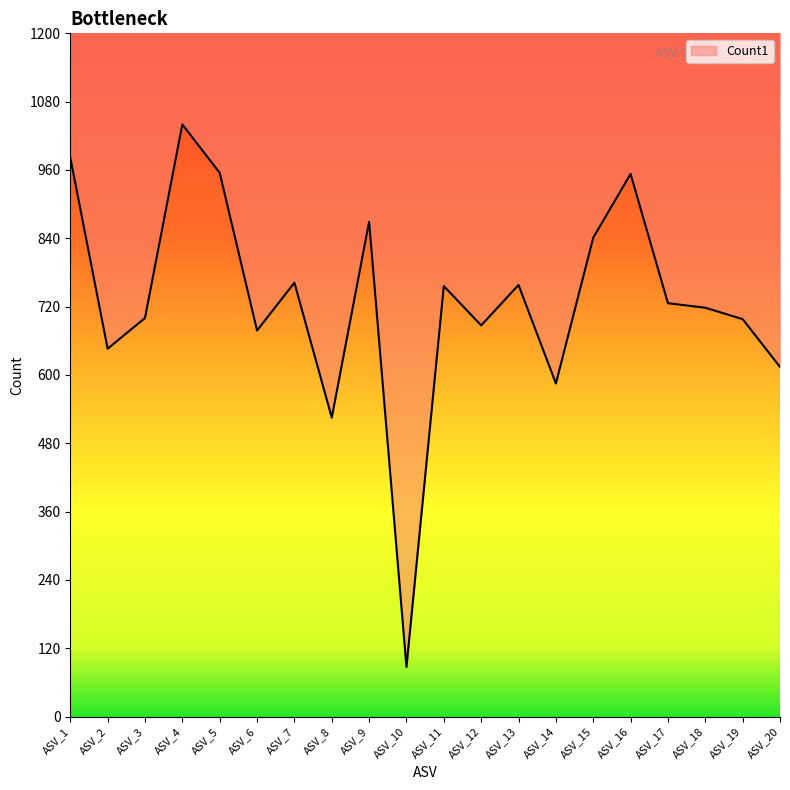

Which label corresponds to the largest value in the chart?

ASV_4